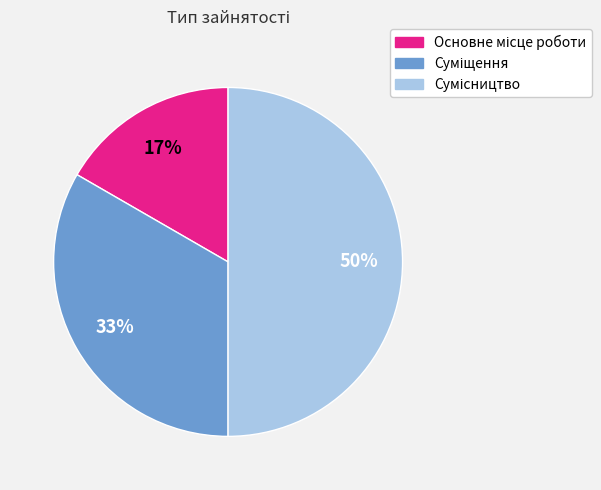

To the nearest percent, what is the average slice percentage?

33%